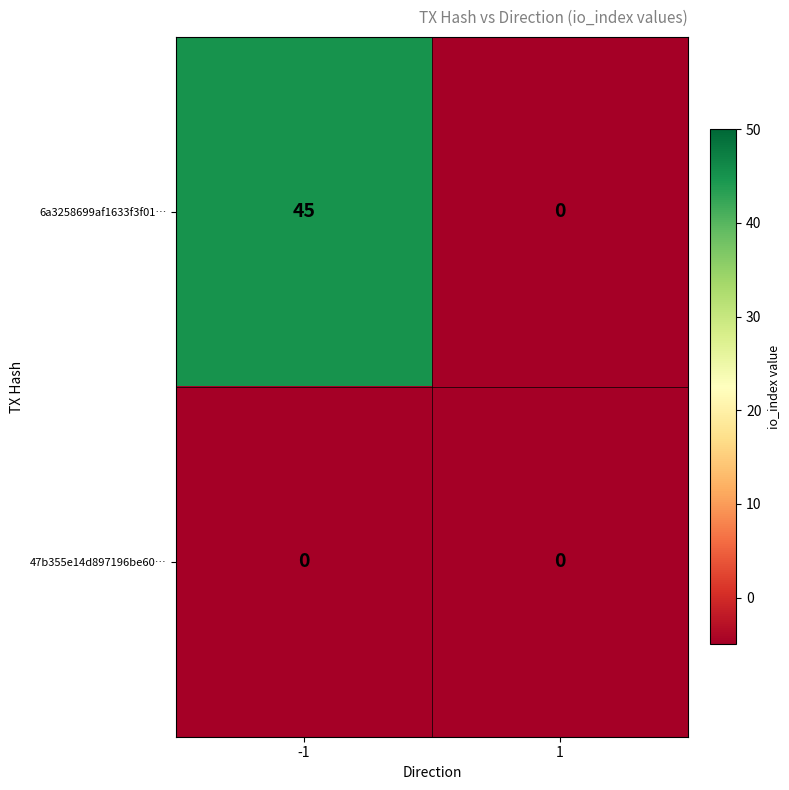

How many series are shown in this chart?

2